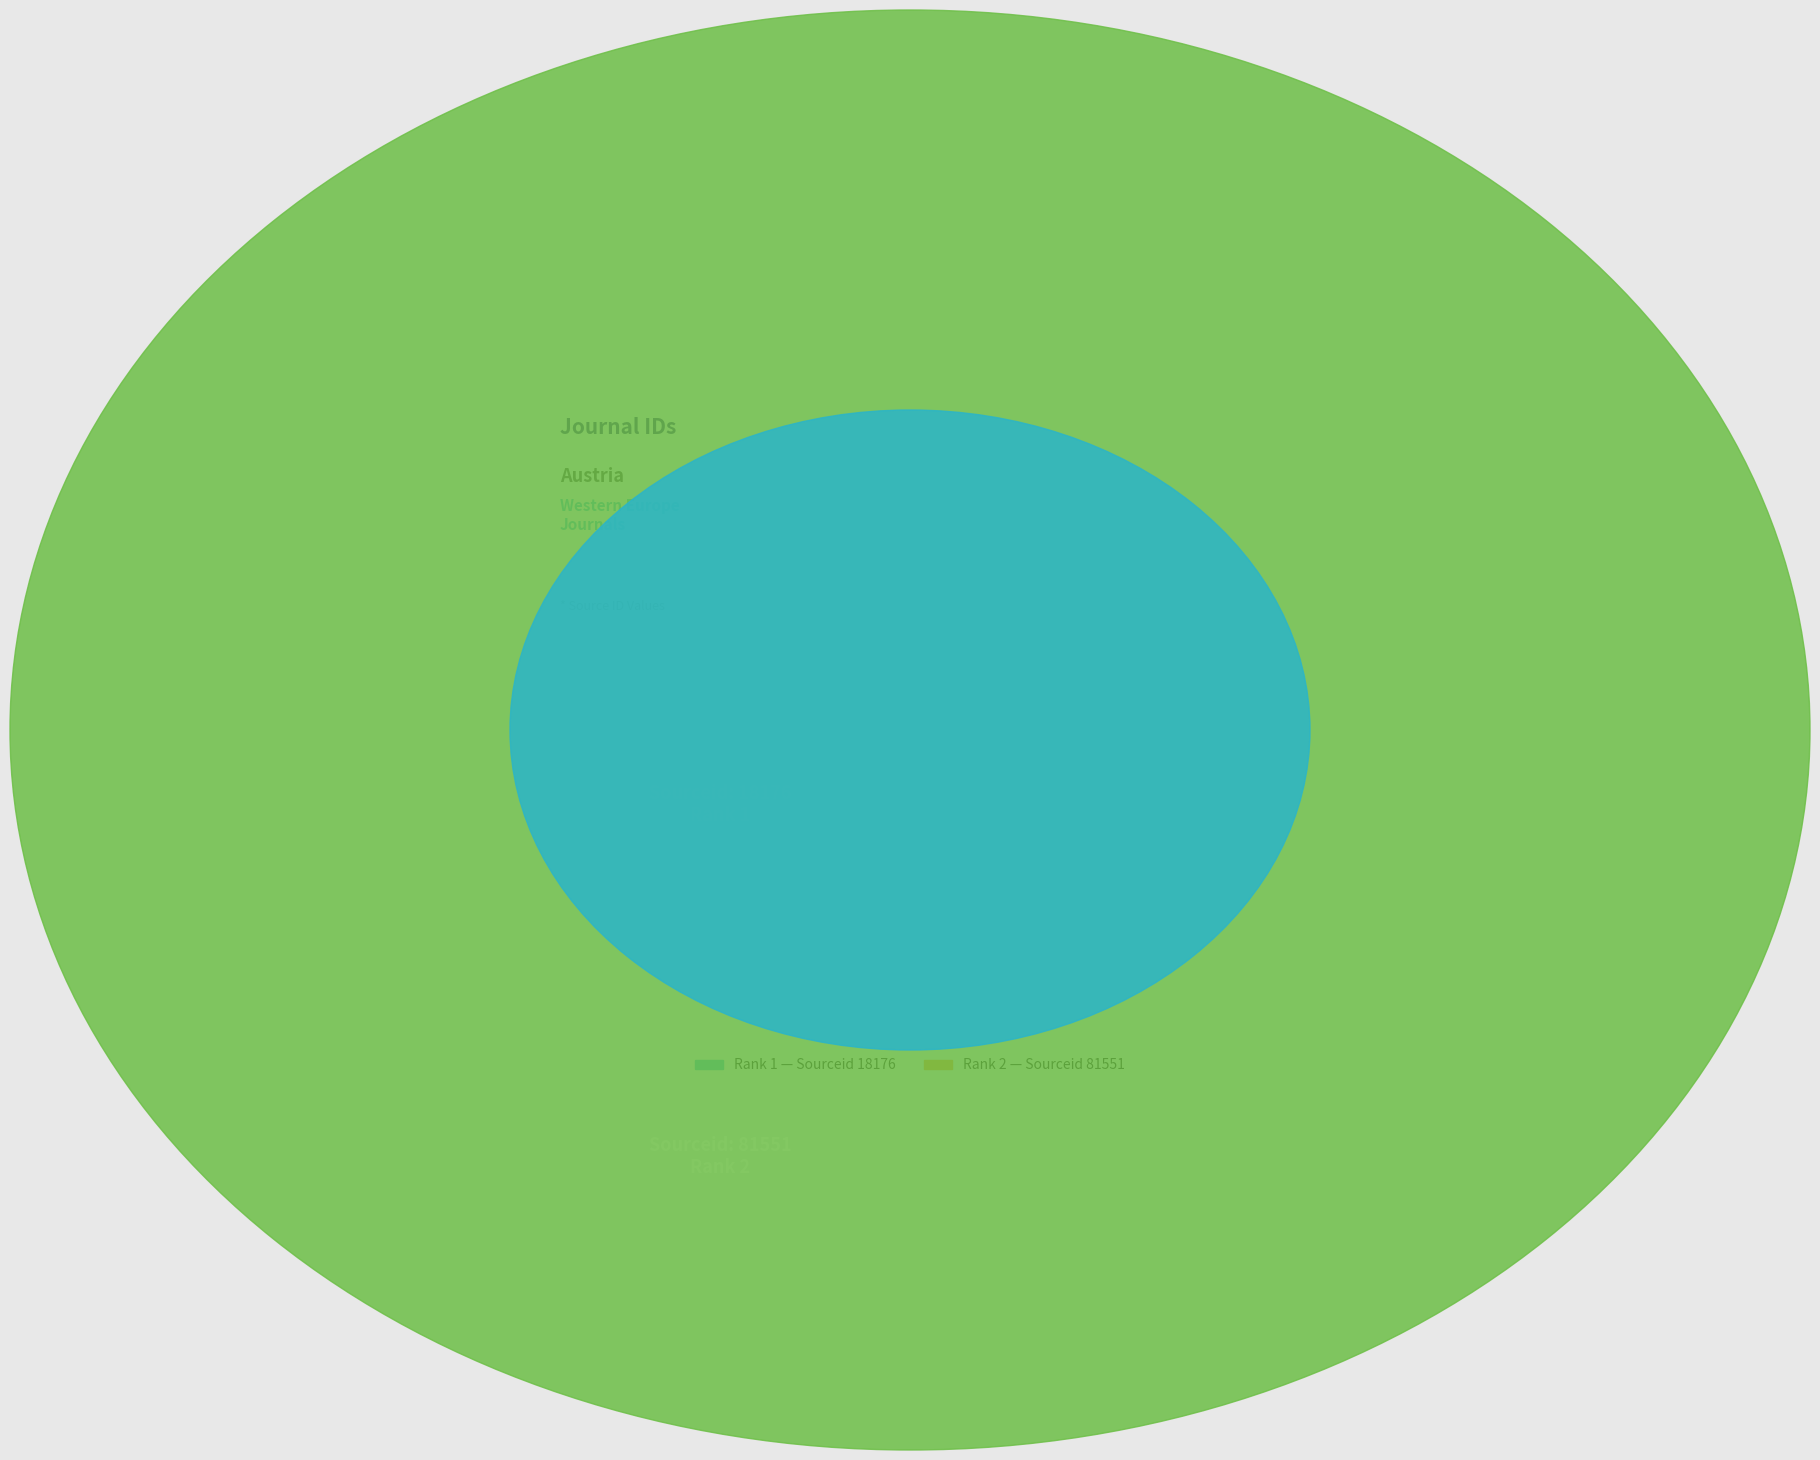

Which slice is the smallest?

1